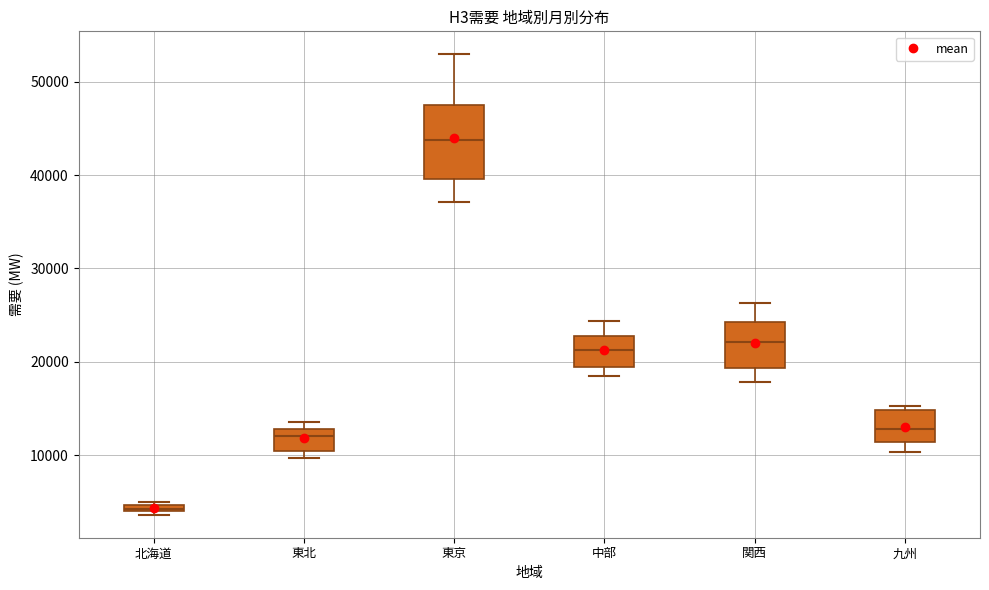

Which box's median line is the highest?

東京